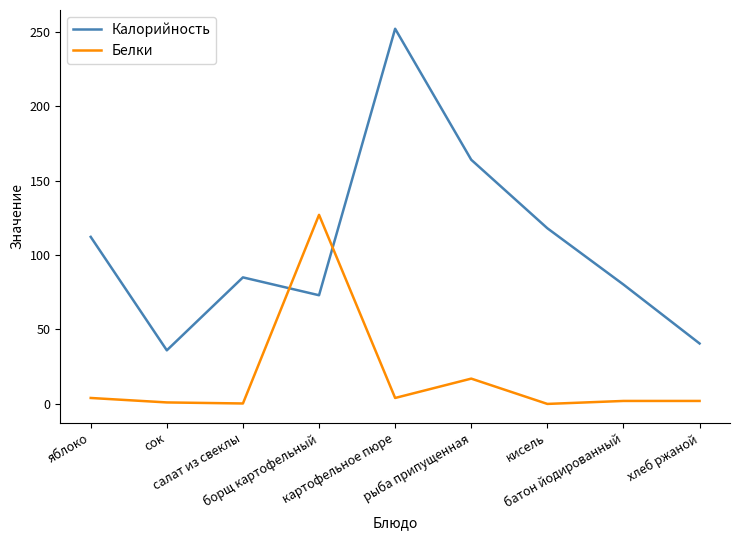

In Калорийность, how many points are higher than both neighbors (excluding endpoints)?

2